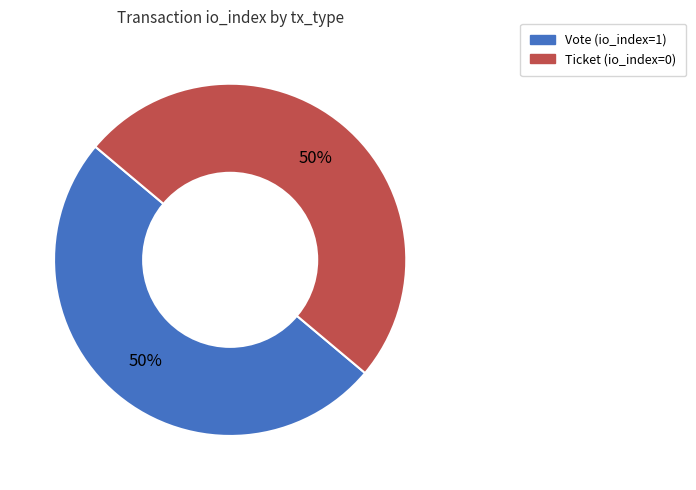

To the nearest percent, what is the average slice percentage?

50%